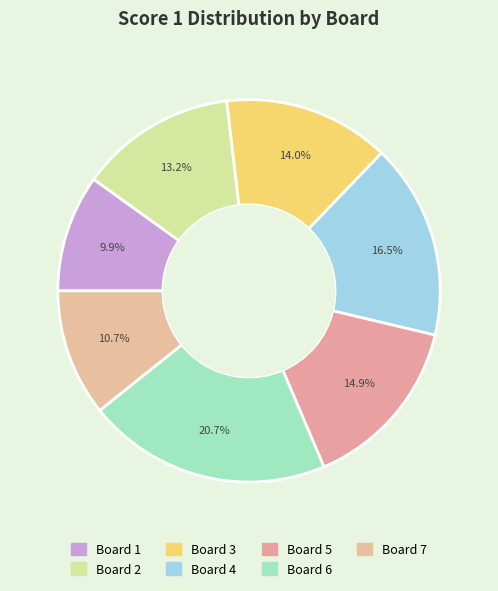

Rank the categories by value from lowest to highest.

Board 1, Board 7, Board 2, Board 3, Board 5, Board 4, Board 6